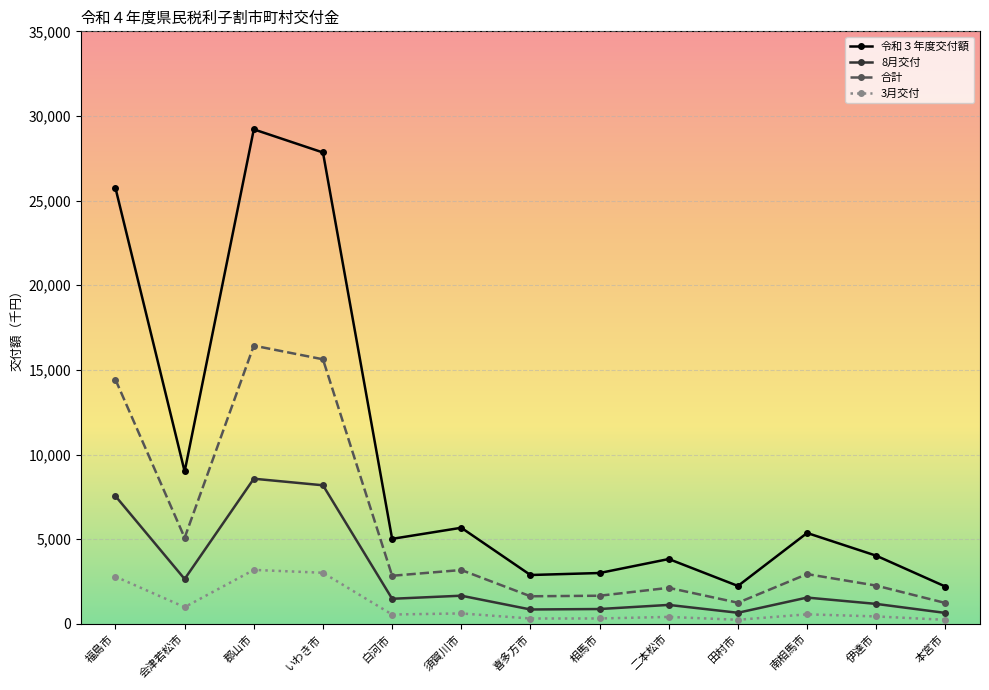

Is the value of 8月交付 at 伊達市 greater than the value of 令和３年度交付額 at 伊達市?

No